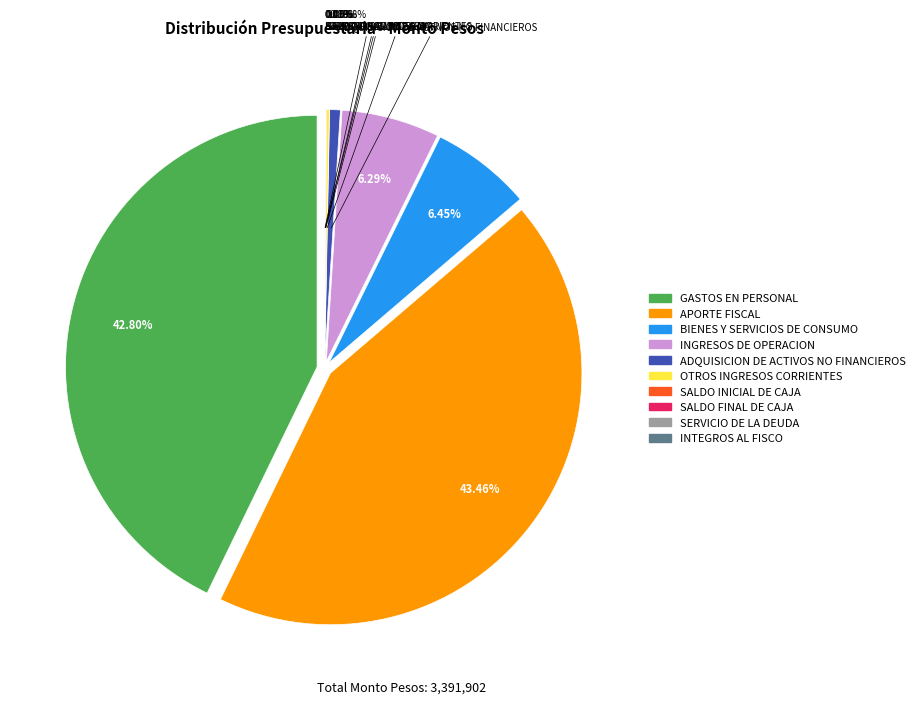

True or false: INTEGROS AL FISCO accounts for 10% of the total.

False